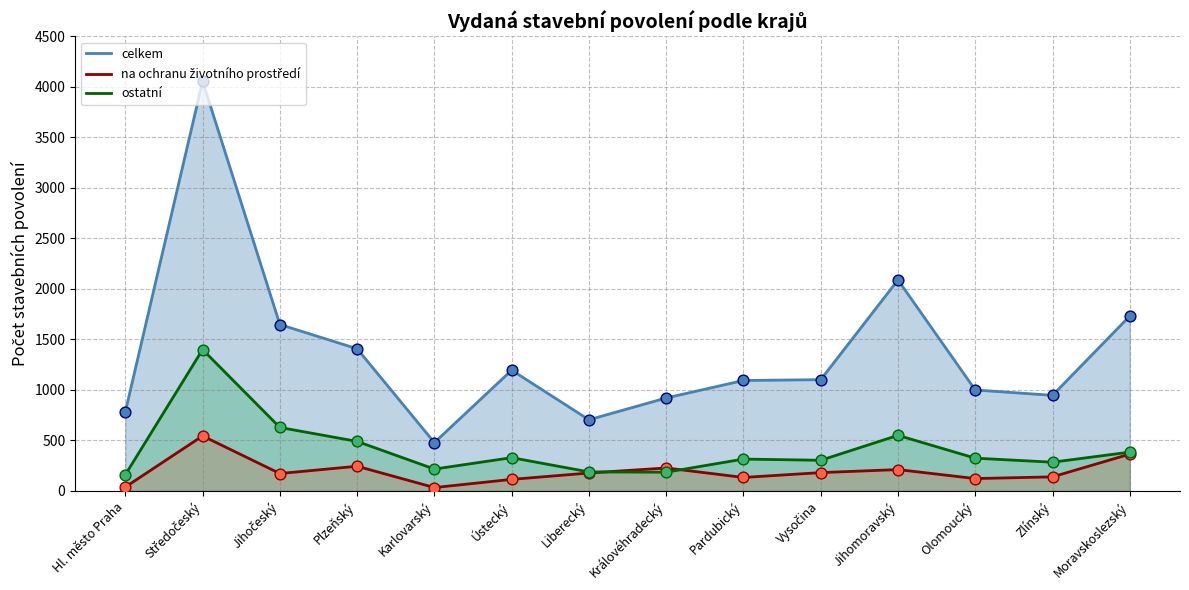

Which series has the largest total across all categories?

celkem